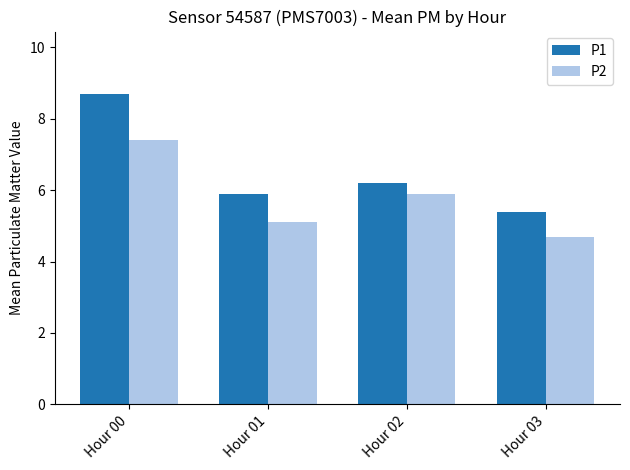

The P1 series shows 10.4 at Hour 01. True or false?

False